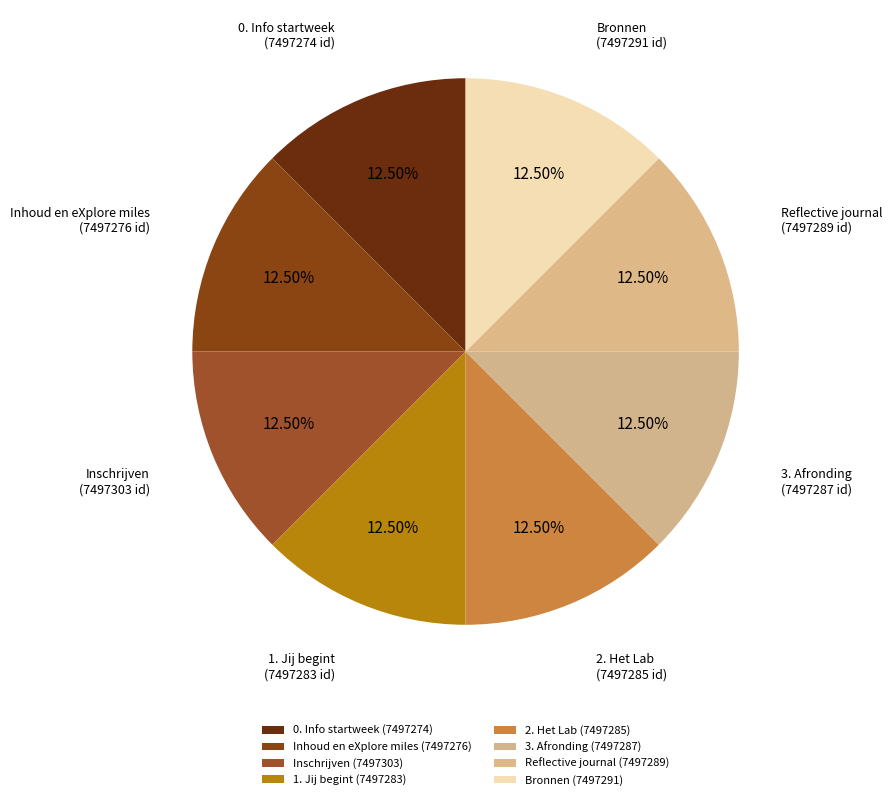

What percentage is NOT represented by Bronnen?

87.5%